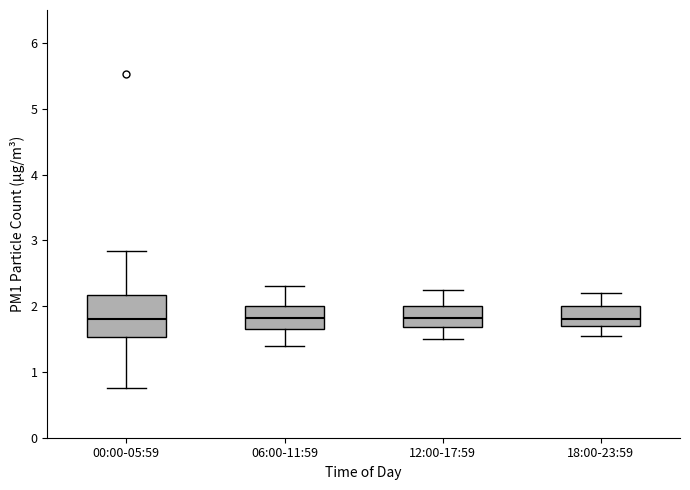

Which box is the tallest, from its lower edge to its upper edge?

00:00-05:59